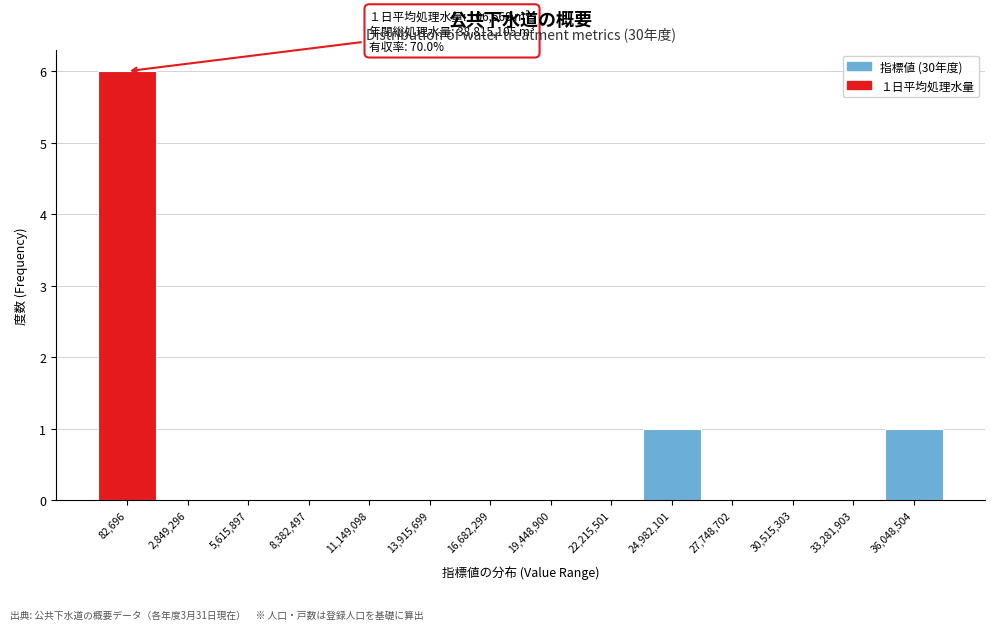

Reading right to left, extract all data points from this chart.

36,048,504=1	33,281,903=0	30,515,303=0	27,748,702=0	24,982,101=1	22,215,501=0	19,448,900=0	16,682,299=0	13,915,699=0	11,149,098=0	8,382,497=0	5,615,897=0	2,849,296=0	82,696=6